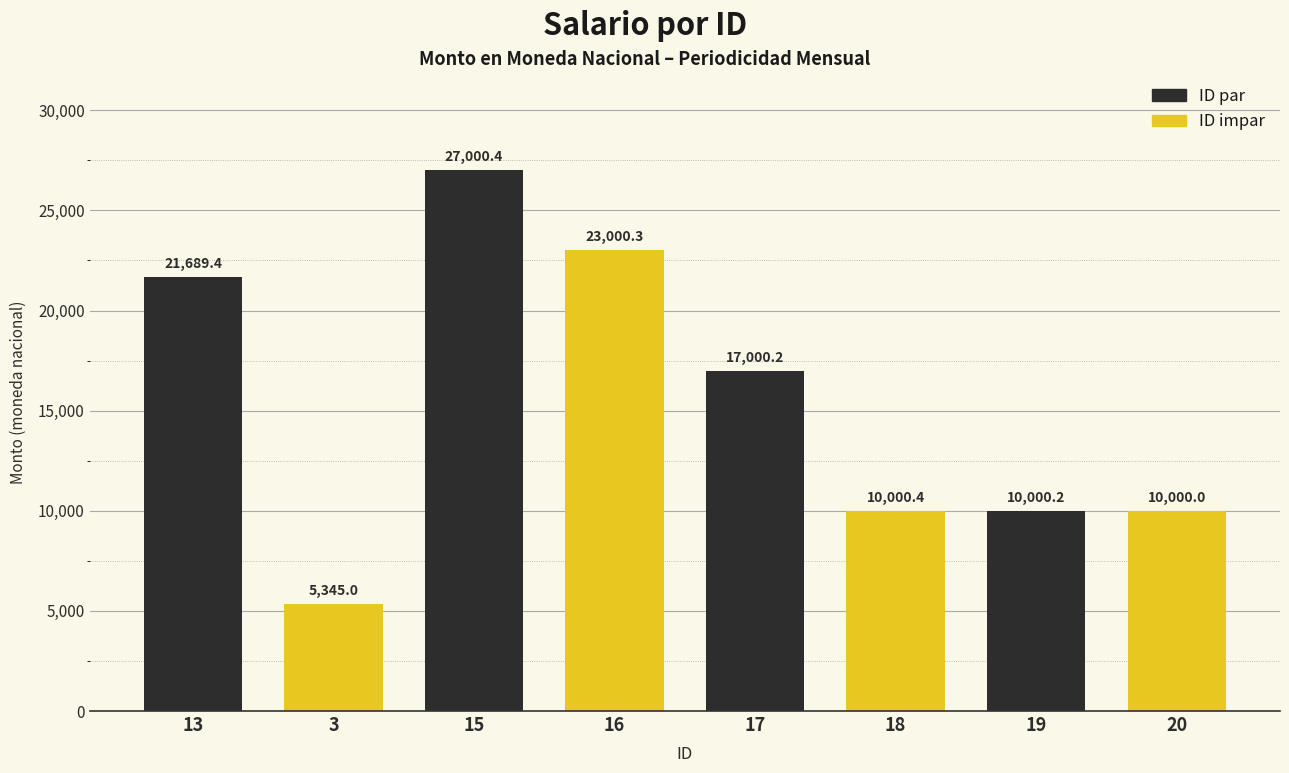

What is the greatest value displayed?

27000.4